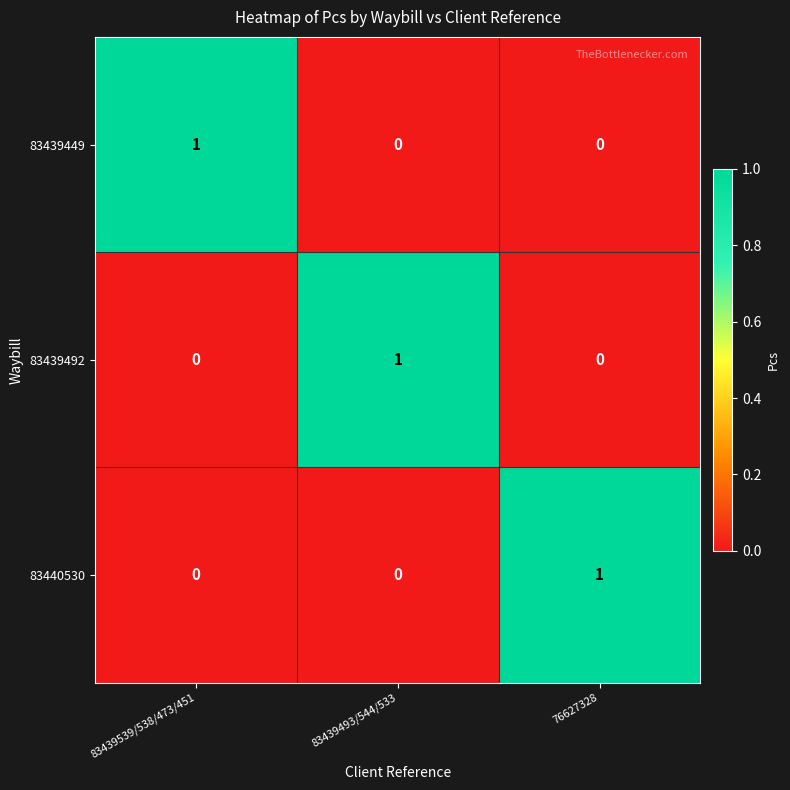

At how many categories does at least one series exceed 0?

3